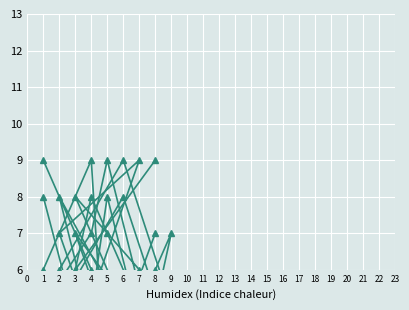

What is the sum of the col_7 values at 3 and 6?

6